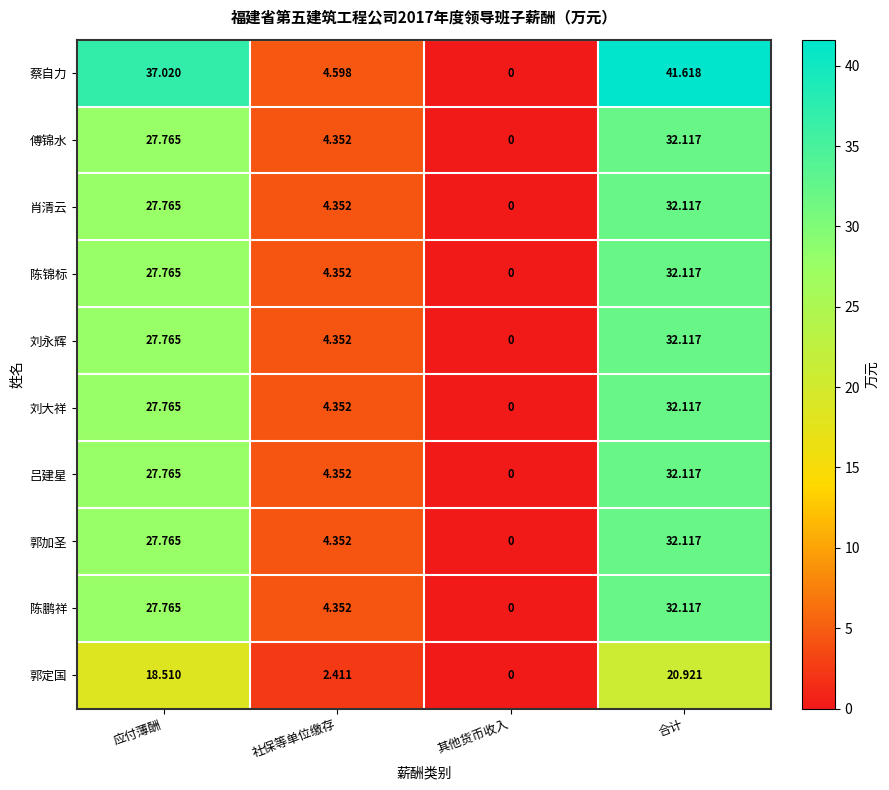

Which series has the largest total across all categories?

蔡自力